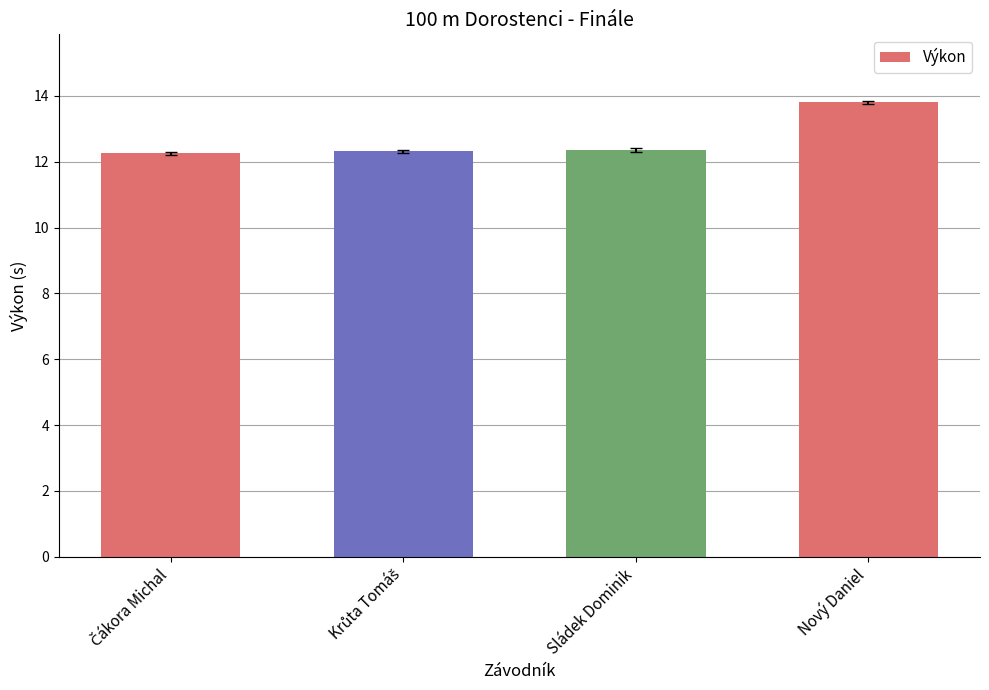

What is the sum of all values?

50.7